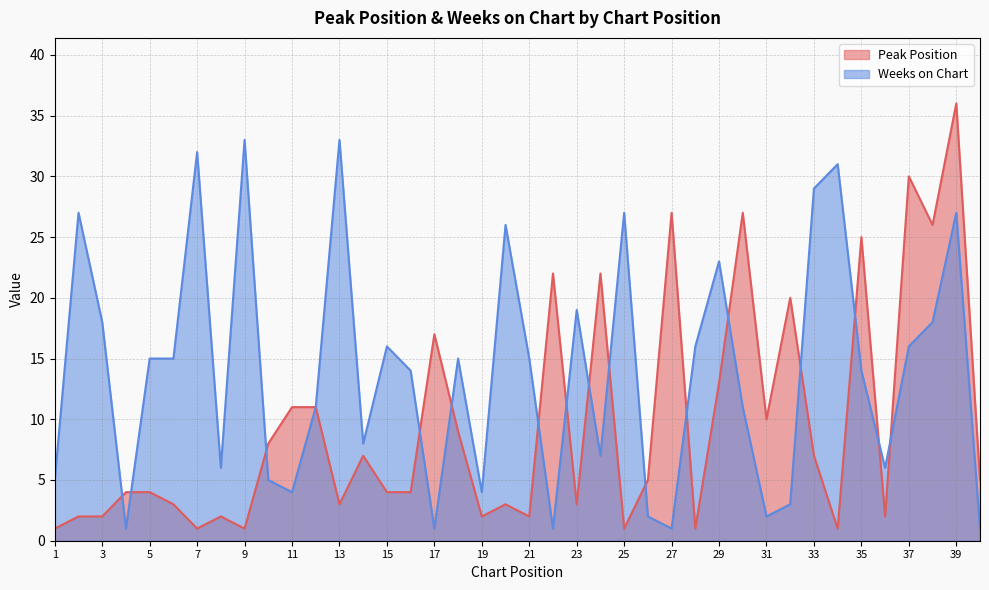

At which category does Peak Position reach its first local peak?

8